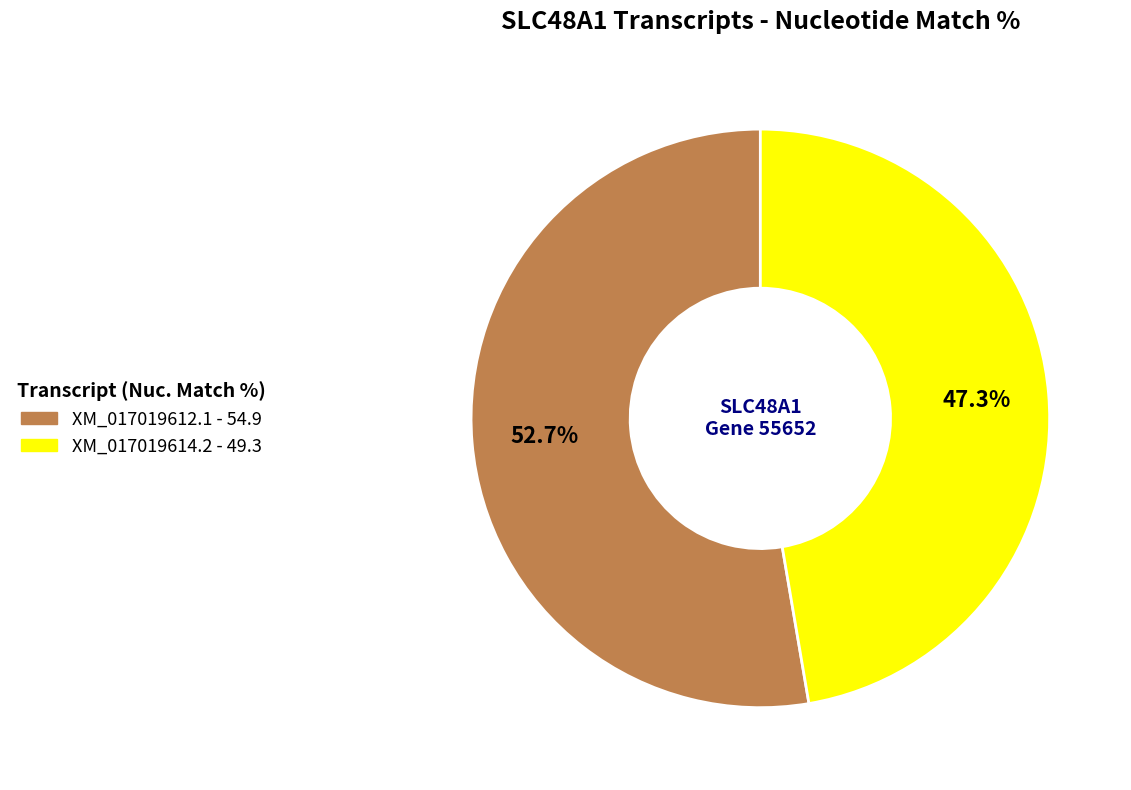

Rank the categories by value from highest to lowest.

XM_017019612.1, XM_017019614.2